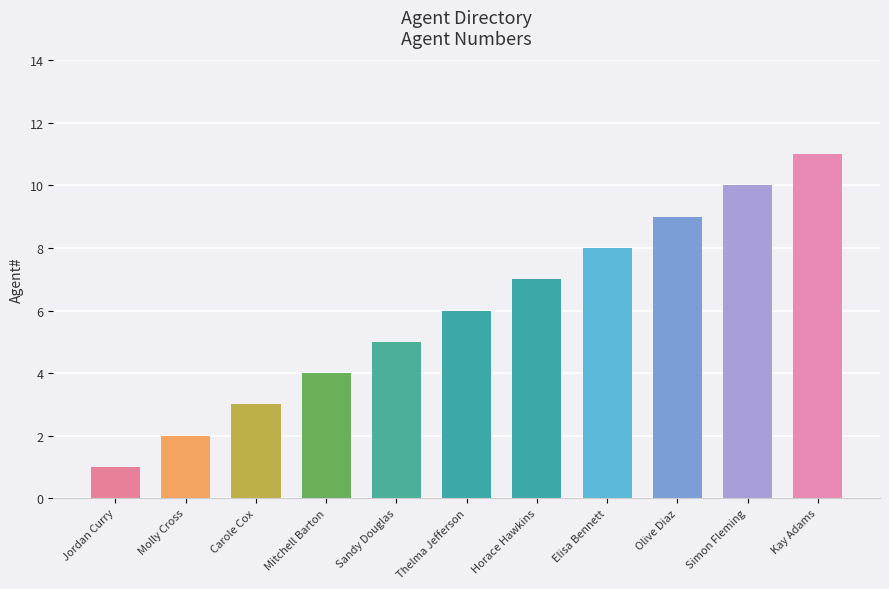

At which label is the value closest to 6?

Thelma Jefferson